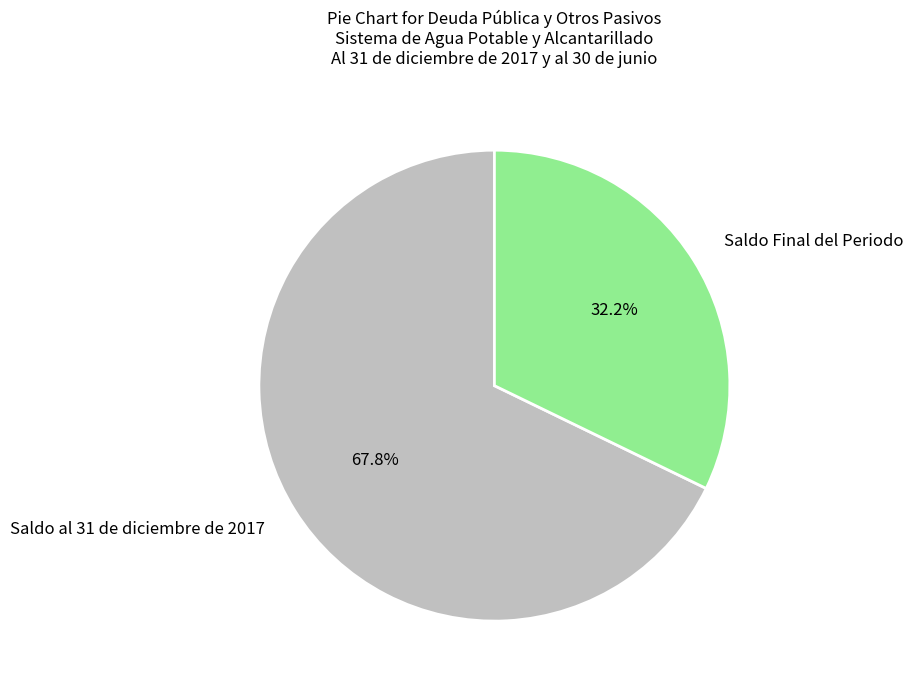

Which slice is the smallest?

Saldo Final del Periodo